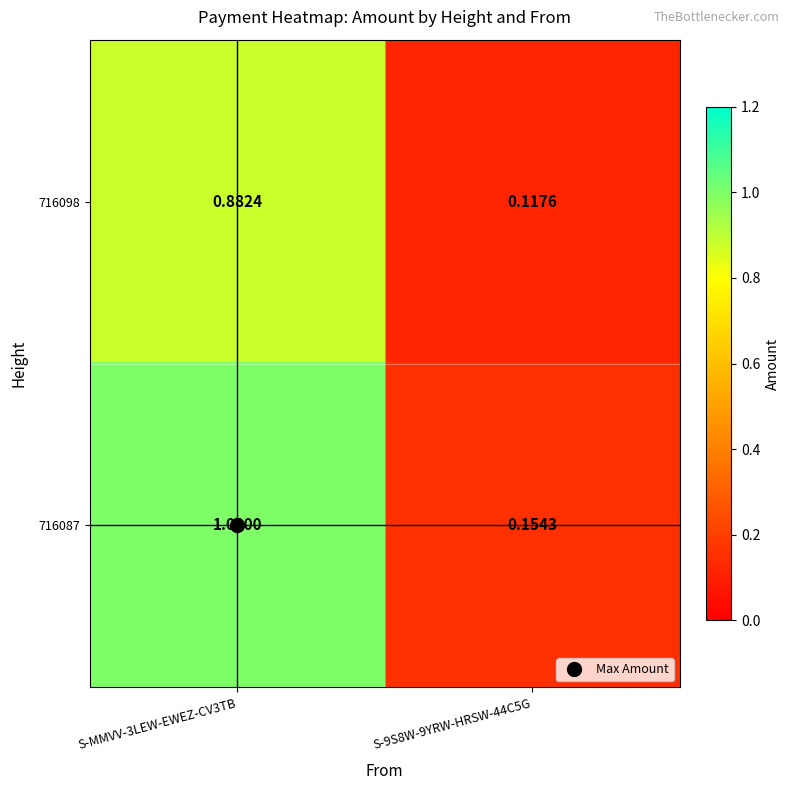

How many data points does each series have?

2